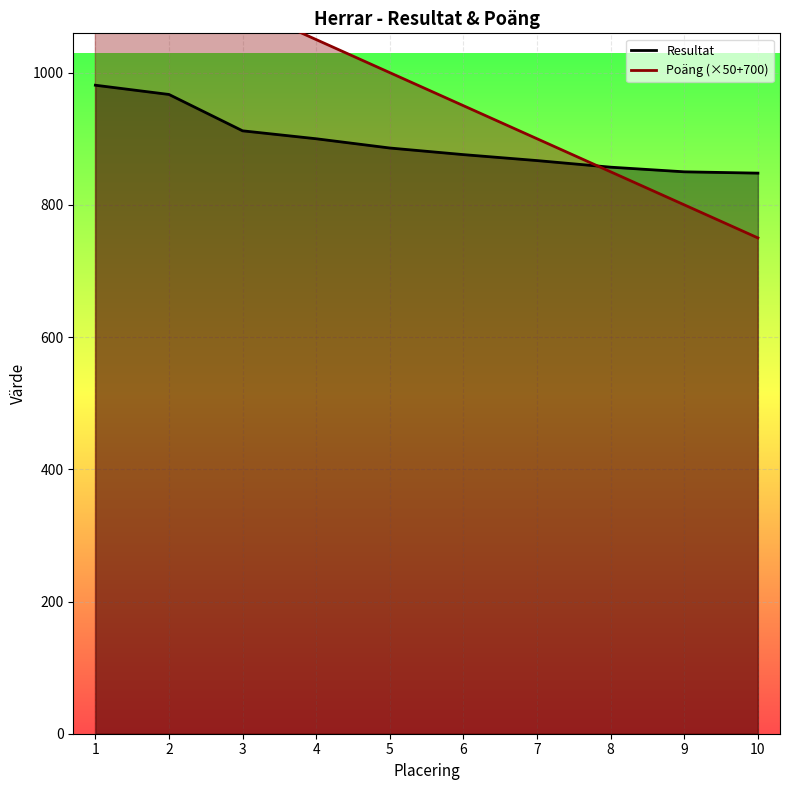

What is the minimum value for Resultat?

848